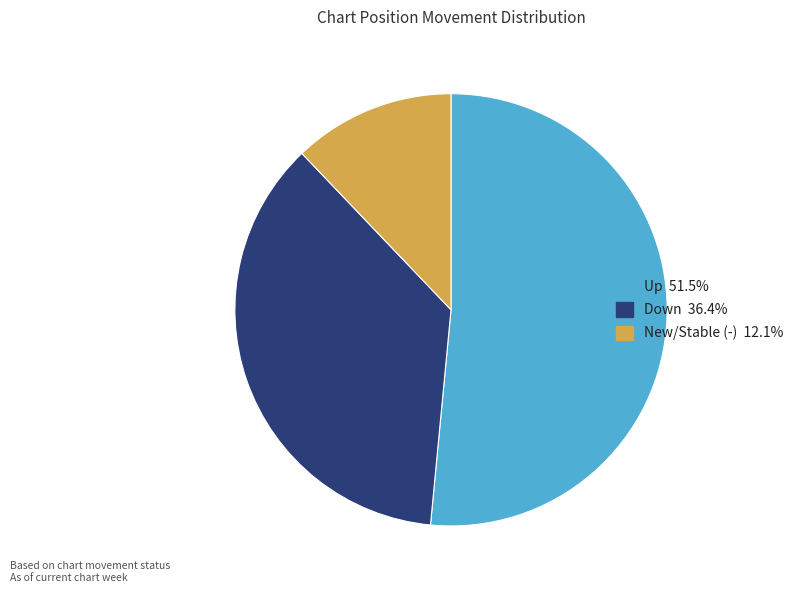

Approximately how many times larger is the value at Up 51.5% compared to Down 36.4%?

1.4